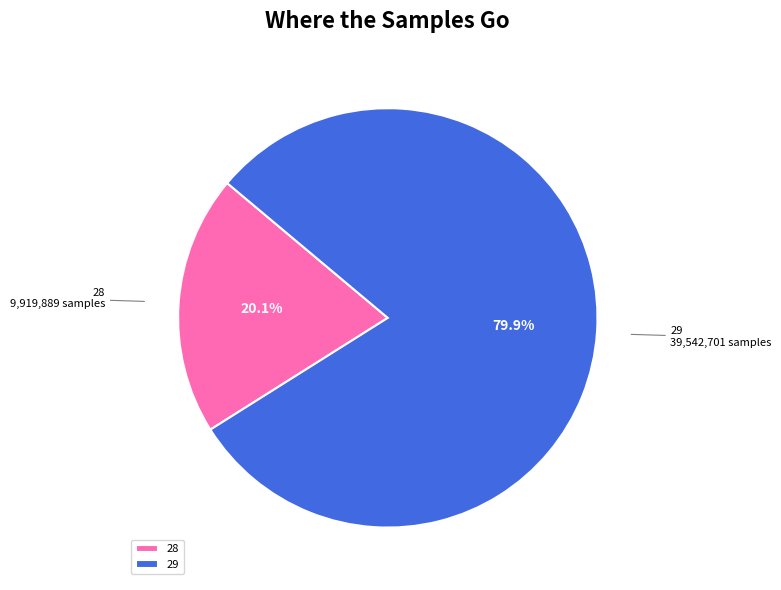

Between 28 and 29, which is larger?

29